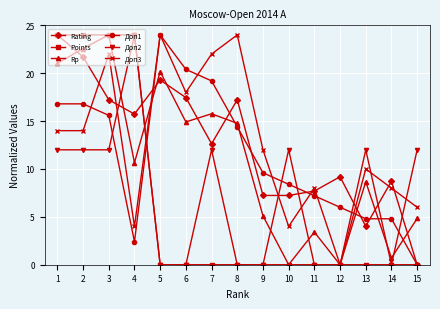

Is the value of Points at 10 greater than the value of Доп2 at 2?

No